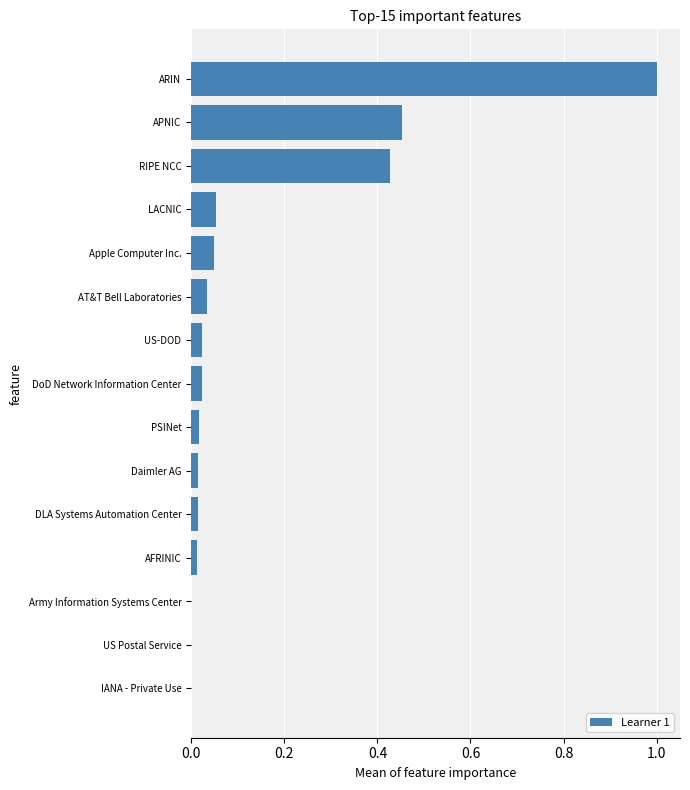

What is the sum of all values?

2.1